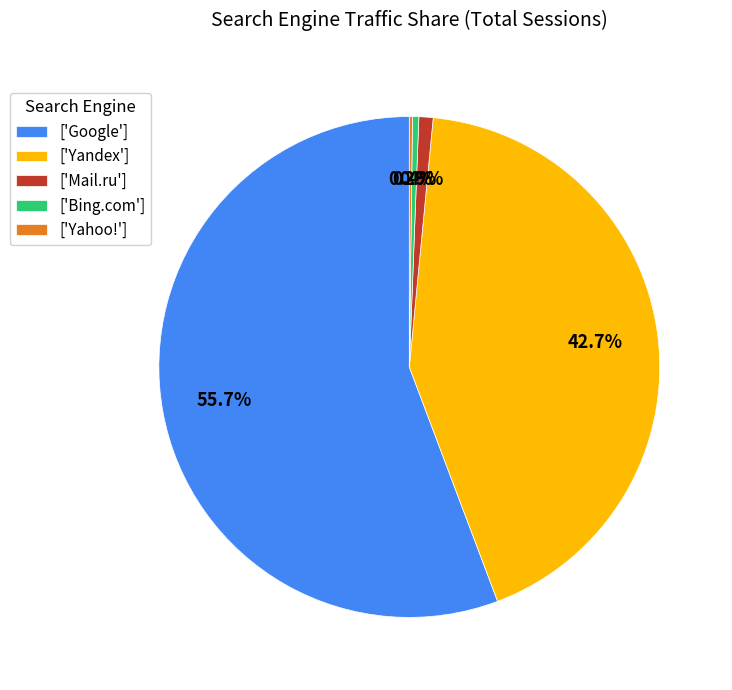

What portion of the pie excludes ['Bing.com']?

99.6%